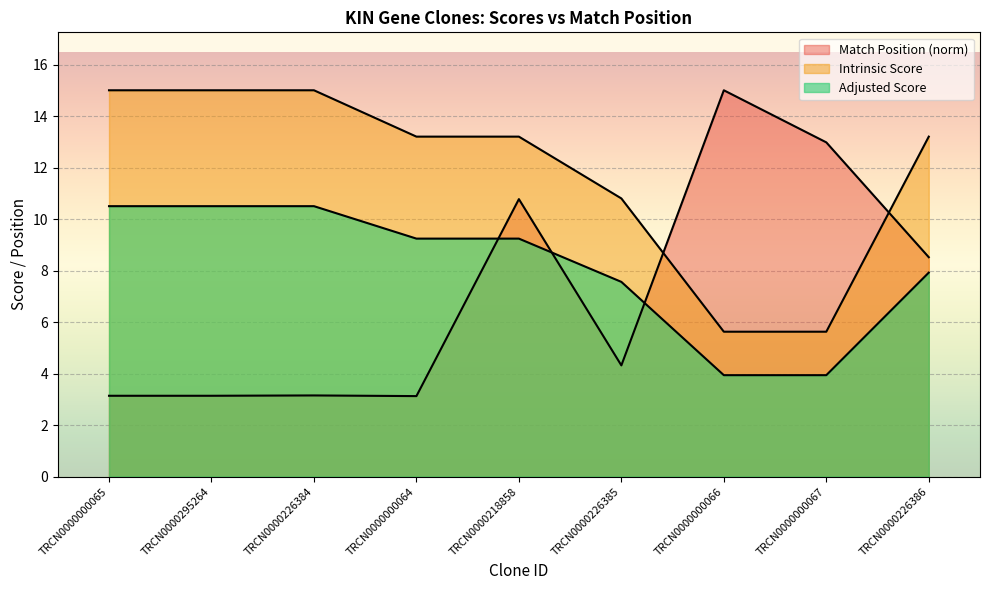

What are all the series names shown in the legend?

Match Position, Adjusted Score, Intrinsic Score